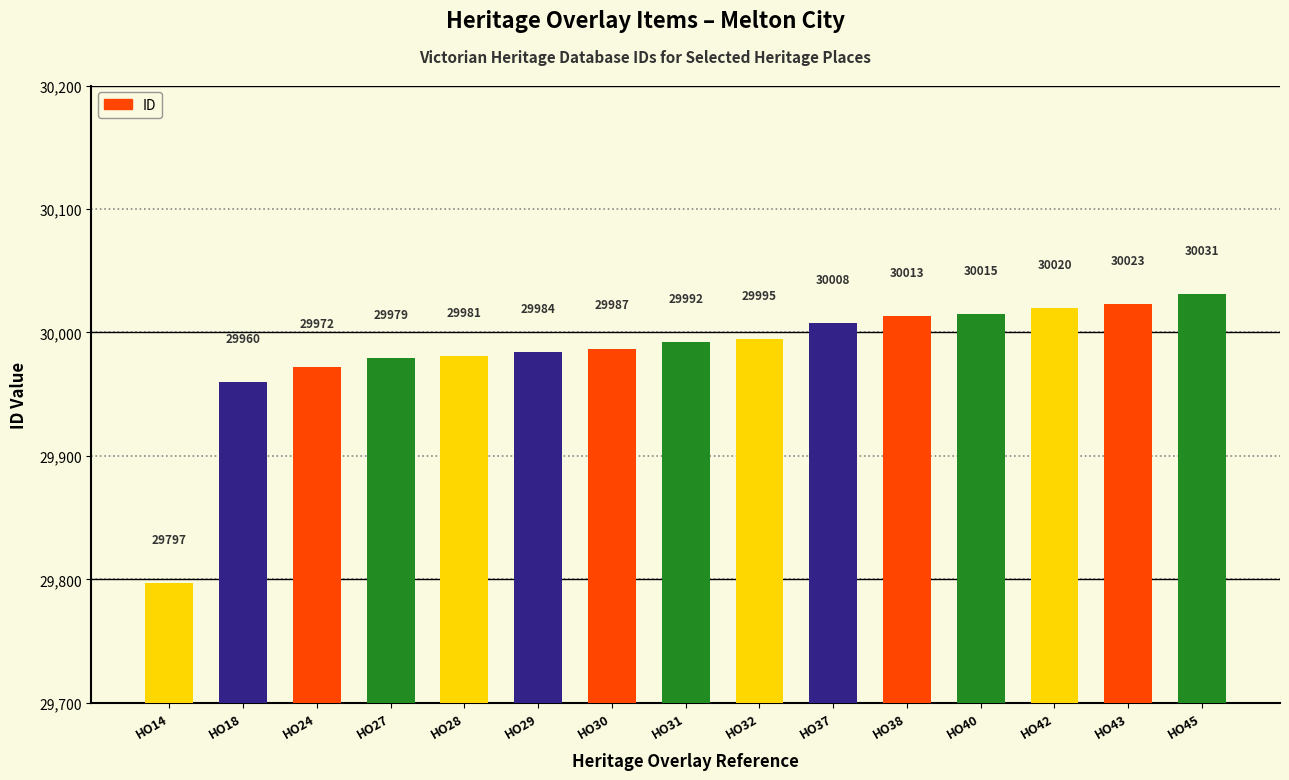

What is the ratio of the value at HO40 to the value at HO30?

1.0